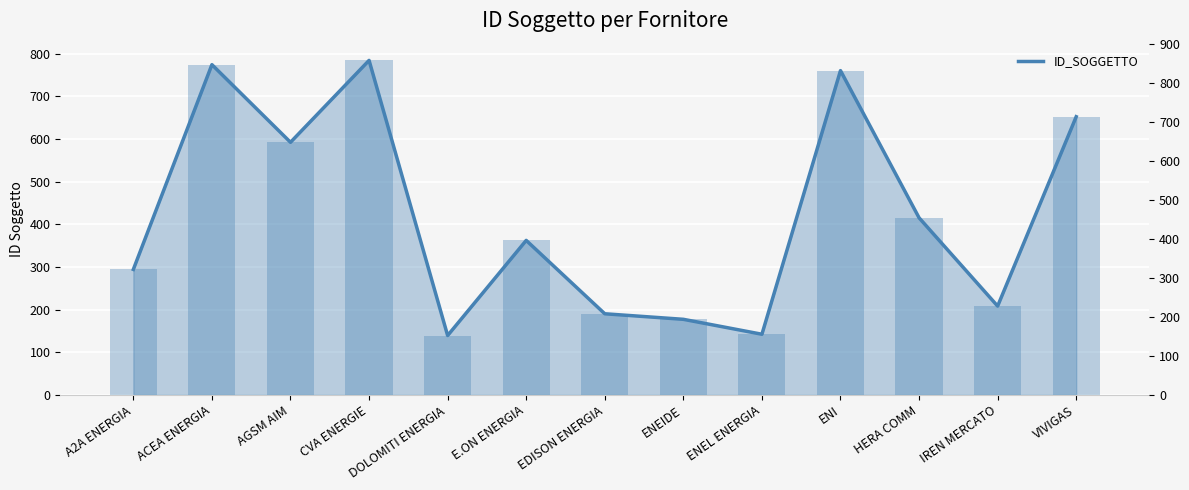

Reading left to right, extract all data points from this chart.

294	774	592	784	139	362	190	177	142	760	415	208	652